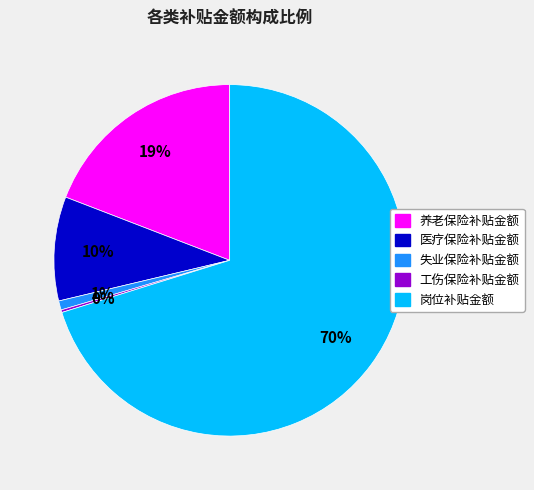

Does 岗位补贴金额 represent more than half of the total?

Yes